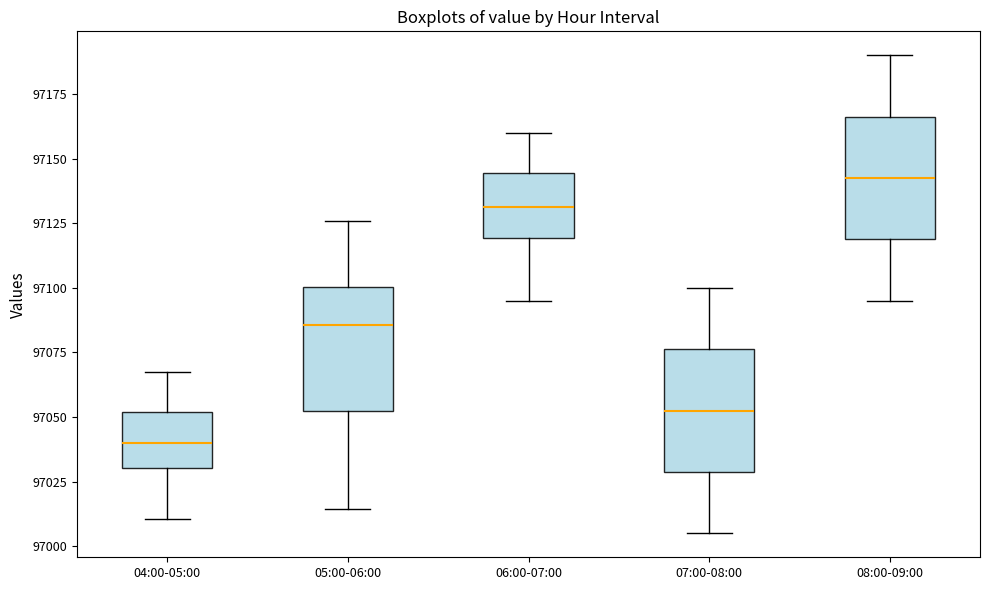

Reading left to right, read every box against the y-axis: the position of its median line, the range the box covers, and the ends of its whiskers. The values are not printed on the chart, so give them approximately, as read against the axis.

04:00-05:00: median 97040, box 97030 to 97050, whiskers 97010 to 97065
05:00-06:00: median 97085, box 97055 to 97100, whiskers 97015 to 97125
06:00-07:00: median 97130, box 97120 to 97145, whiskers 97095 to 97160
07:00-08:00: median 97055, box 97030 to 97075, whiskers 97005 to 97100
08:00-09:00: median 97145, box 97120 to 97165, whiskers 97095 to 97190